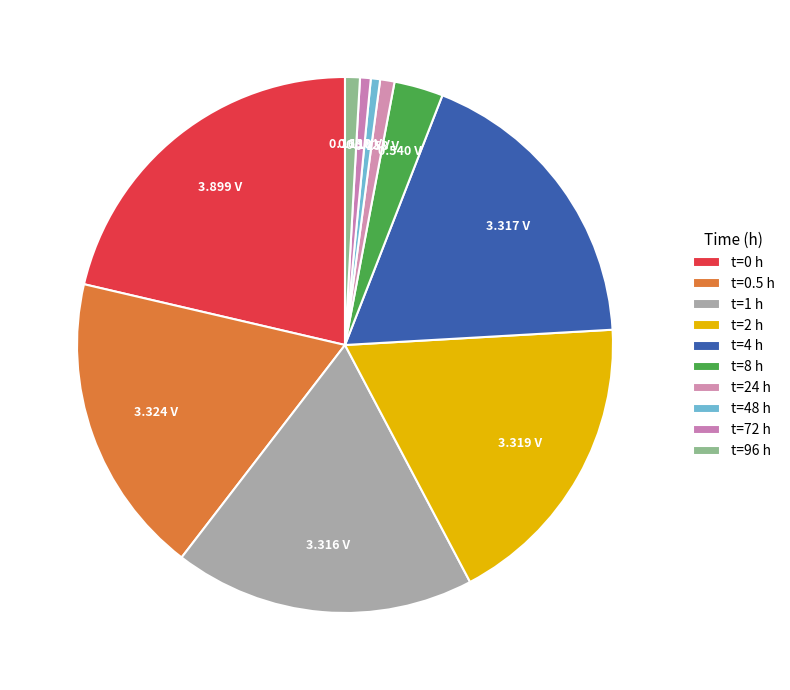

Count the number of slices in the pie.

10